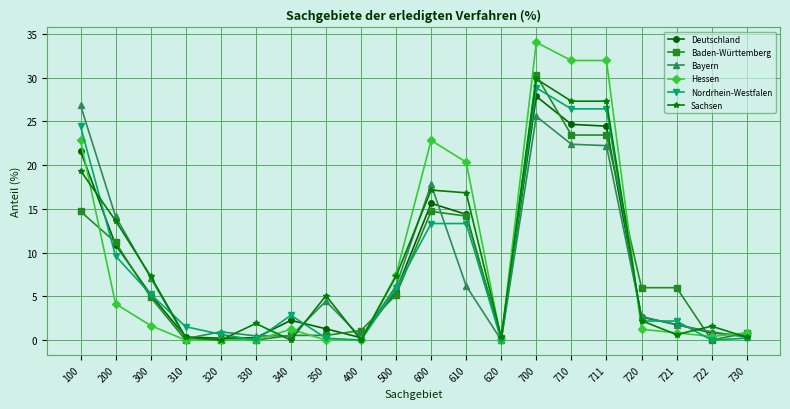

What is the sum of the Hessen values at 711 and 721?

32.8